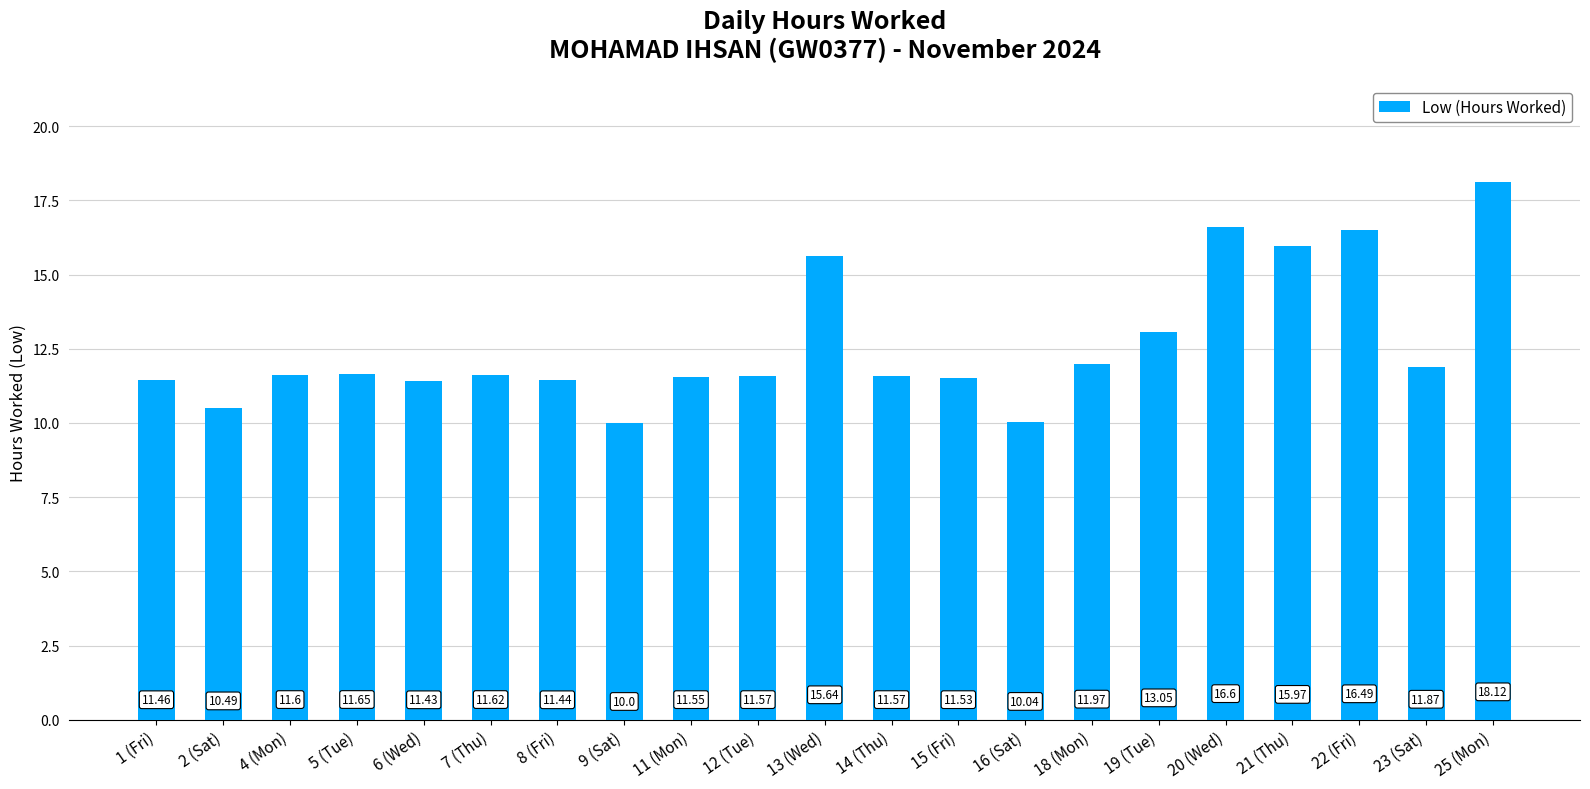

Is it true that the value at 1 (Fri) is 18.3?

False